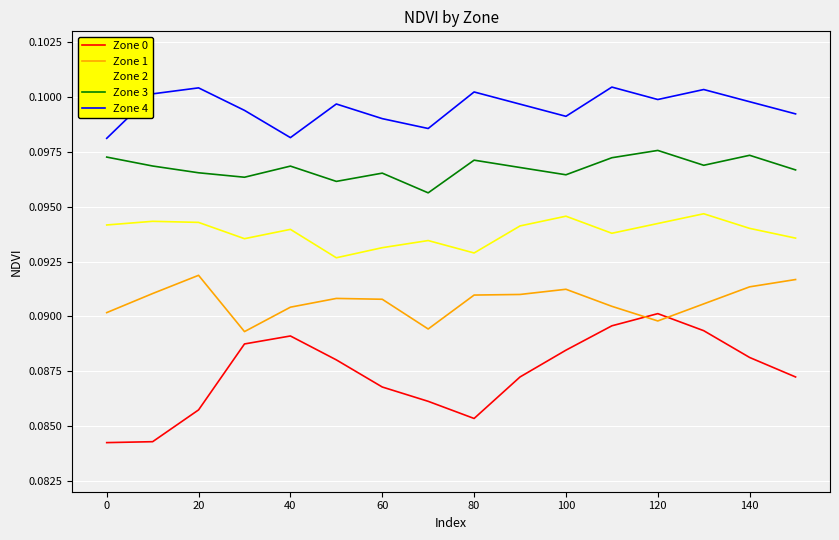

Count the Zone 2 values in the range 0 to 1.

16